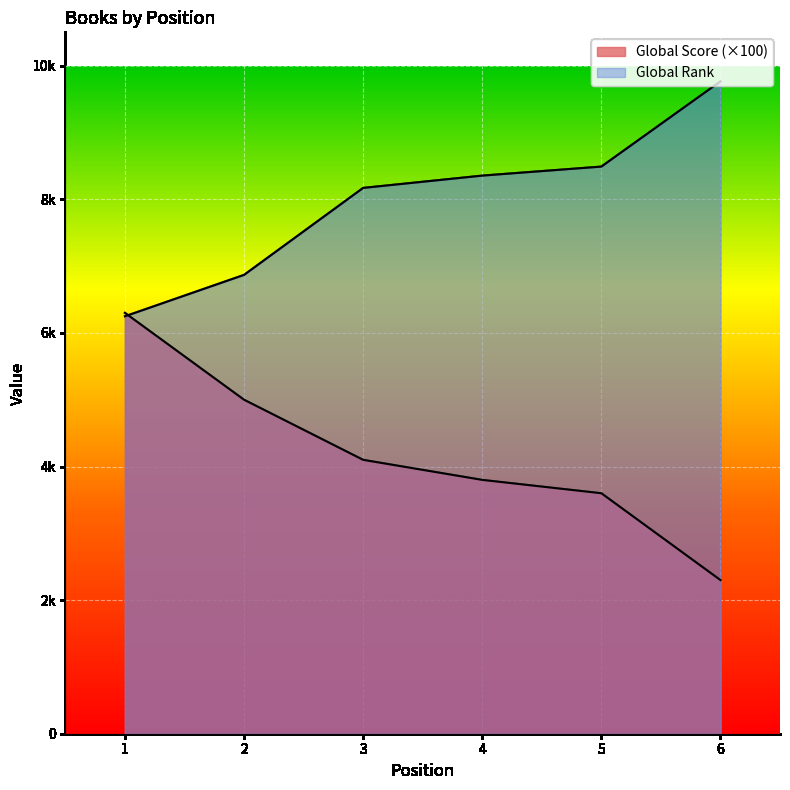

Rank the categories by Global Rank (scaled) value from lowest to highest.

1, 2, 3, 4, 5, 6